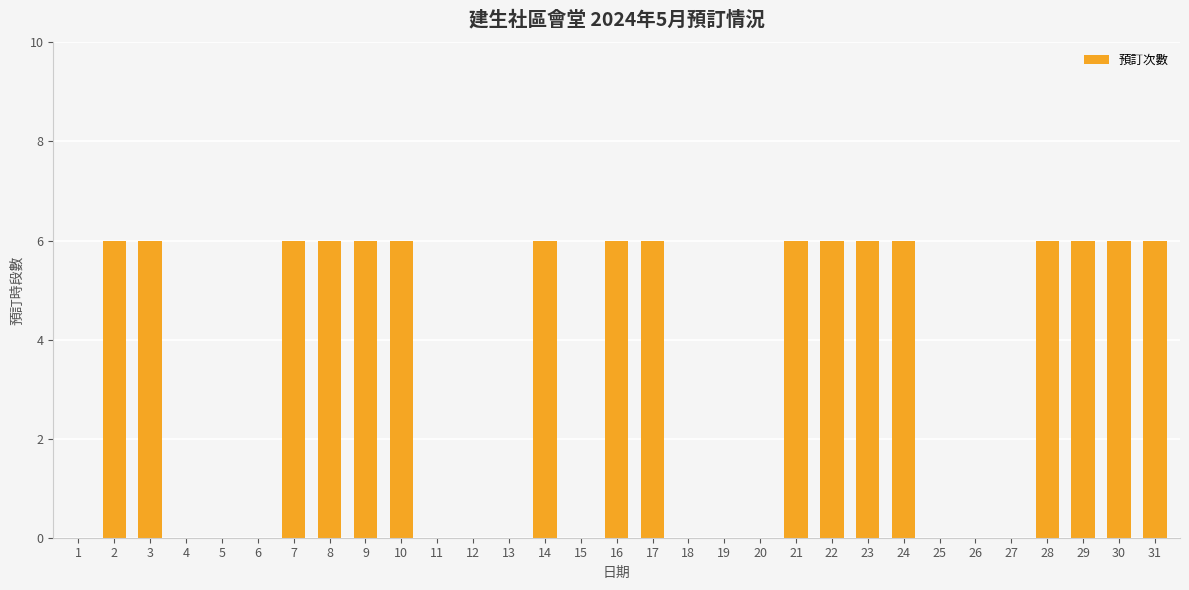

How many distinct data groups are displayed?

1